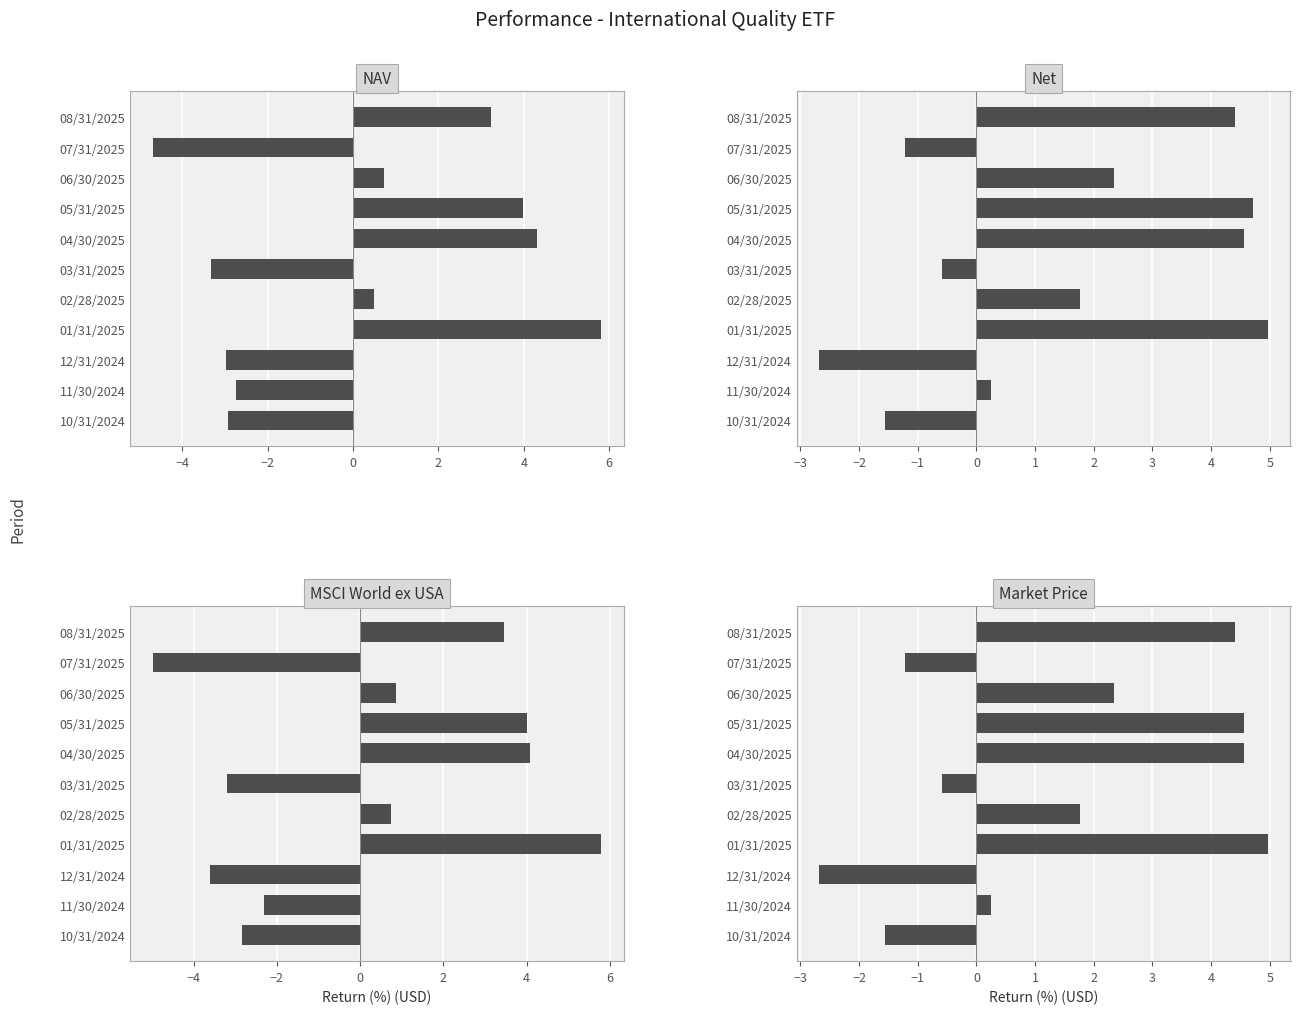

Which series has the widest spread of values?

MSCI World ex USA